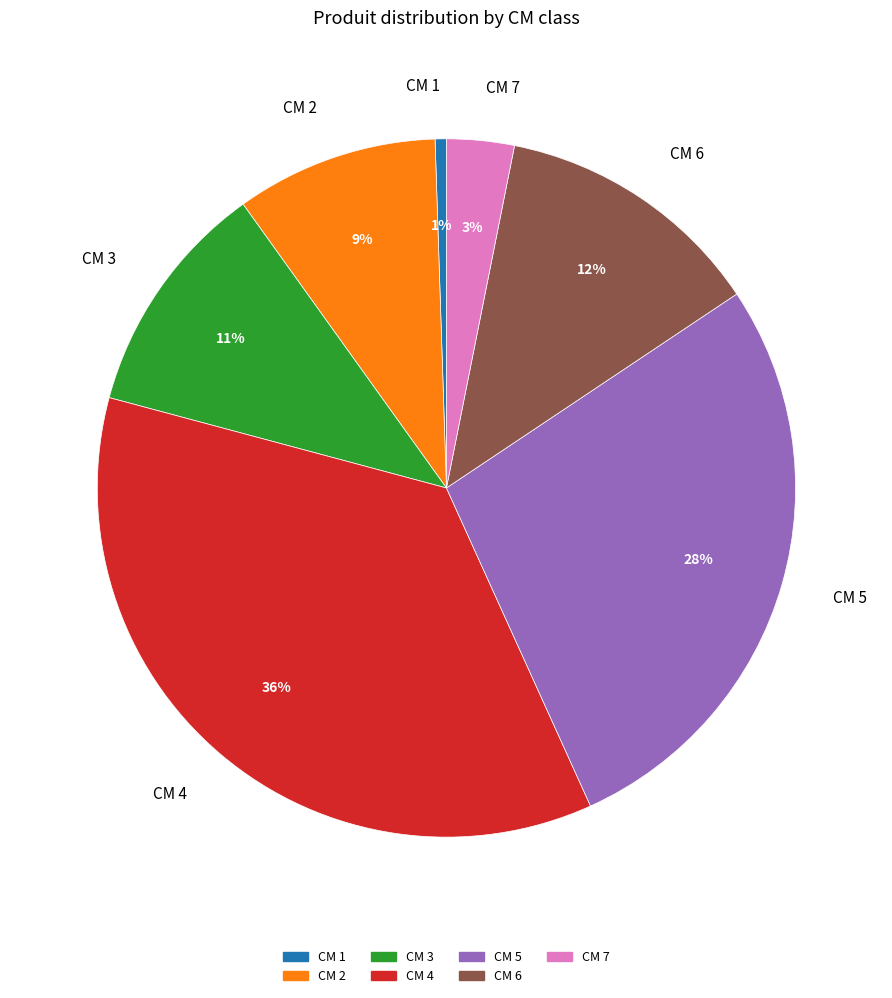

Do CM 1 and CM 5 together represent more than half of the pie?

No